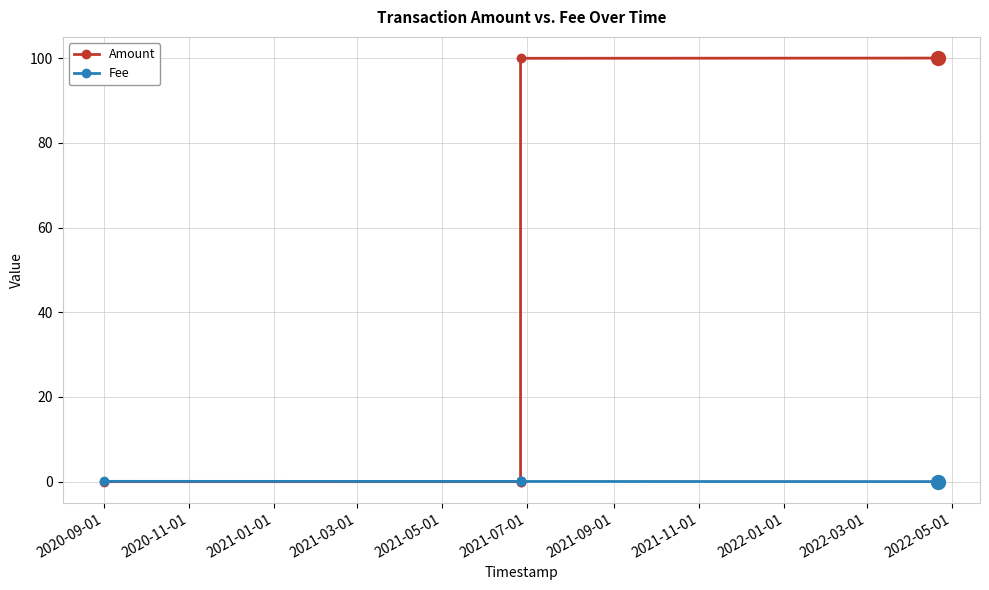

What is the sum of all Amount values?

199.9